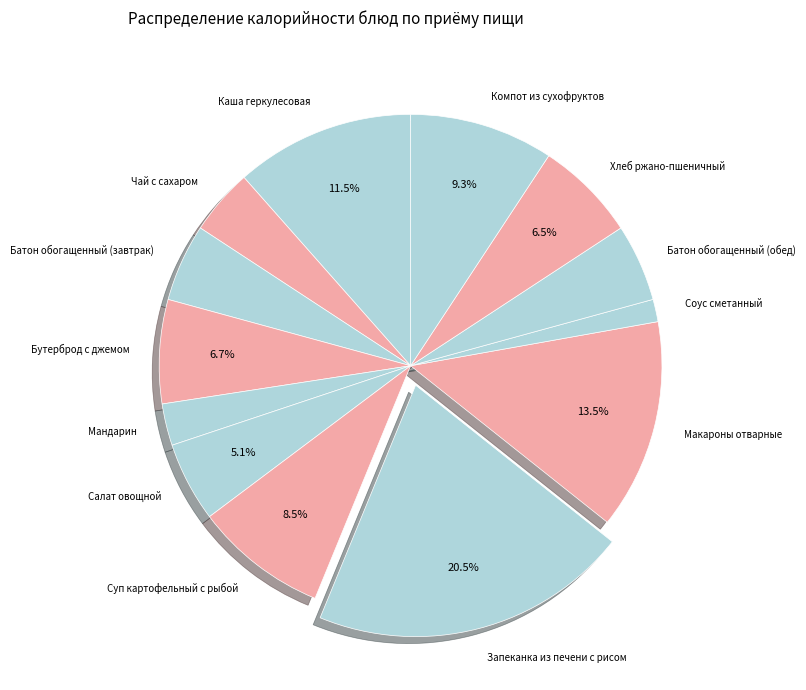

What is the largest slice in the pie chart?

Запеканка из печени с рисом